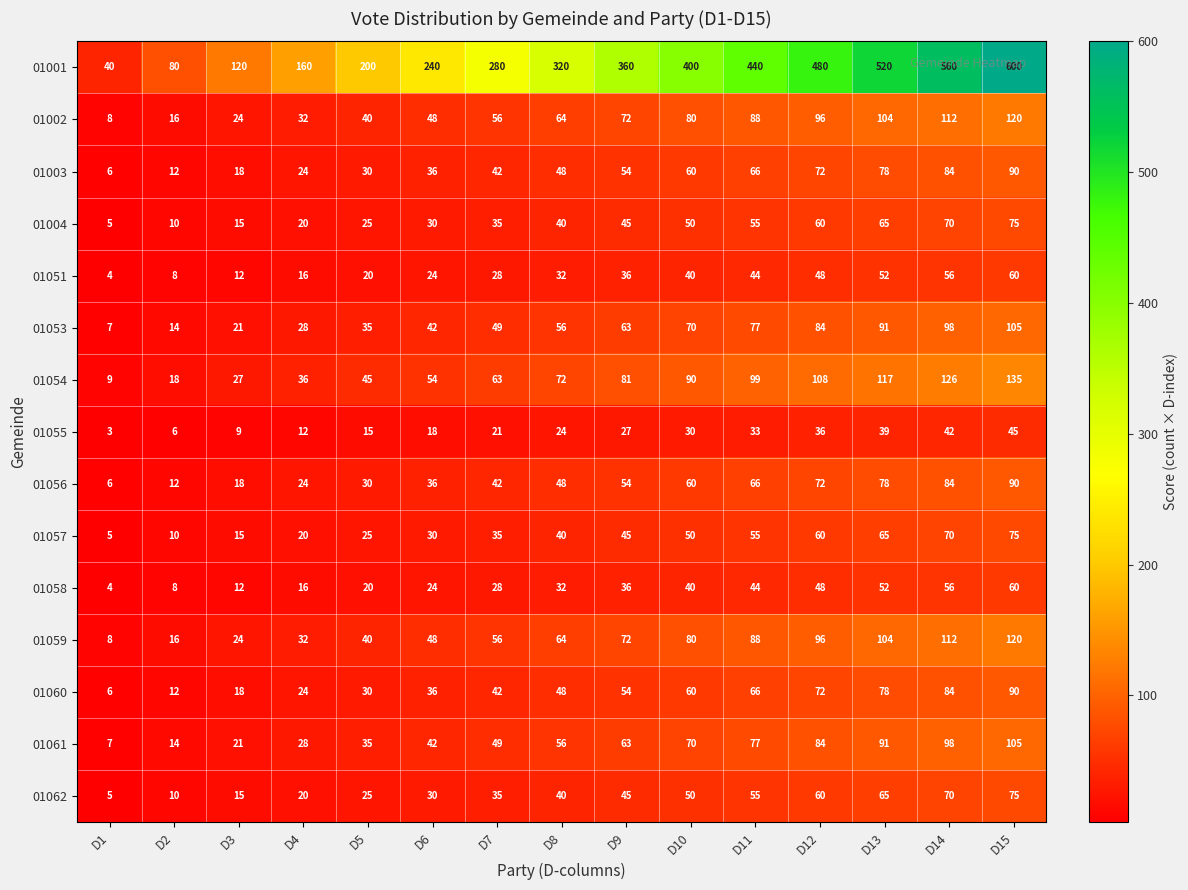

What is the difference between the second highest and minimum values in the 01057 series?

65